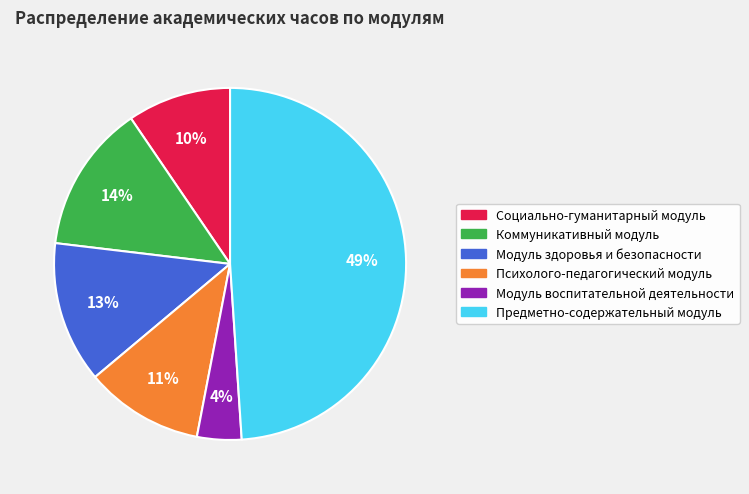

To the nearest percent, what percentage of the pie is Предметно-содержательный модуль?

49%